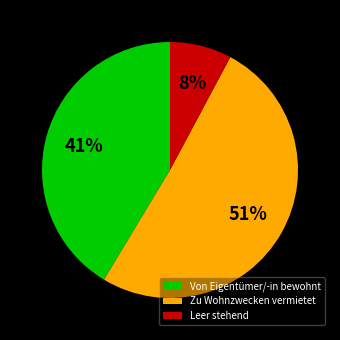

Count the number of slices in the pie.

3